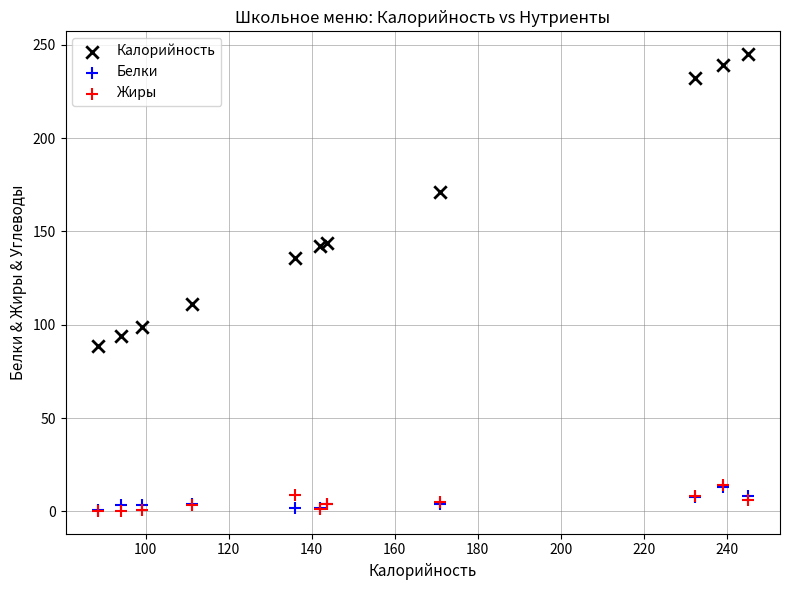

Which series contains the highest Y value?

Калорийность